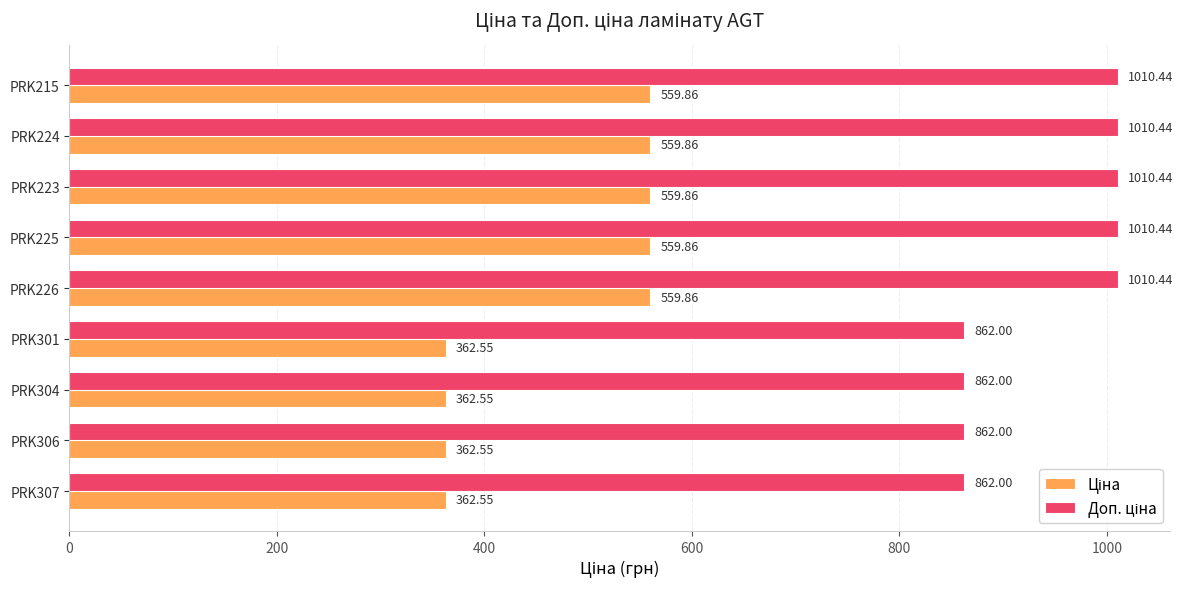

At how many categories does at least one series exceed 672?

9